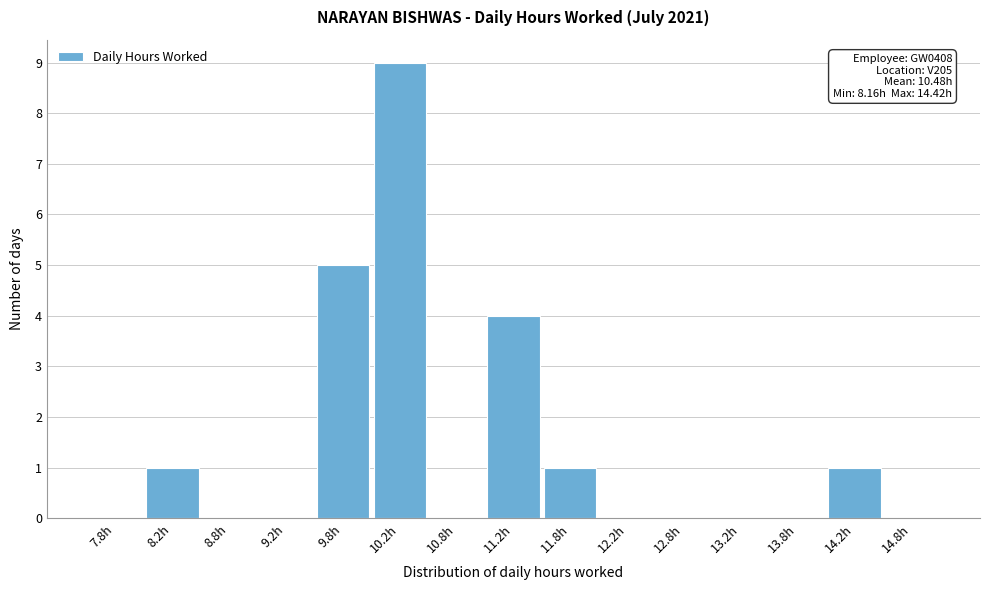

Which range on the x-axis has the tallest bar?

10.0 to 10.5